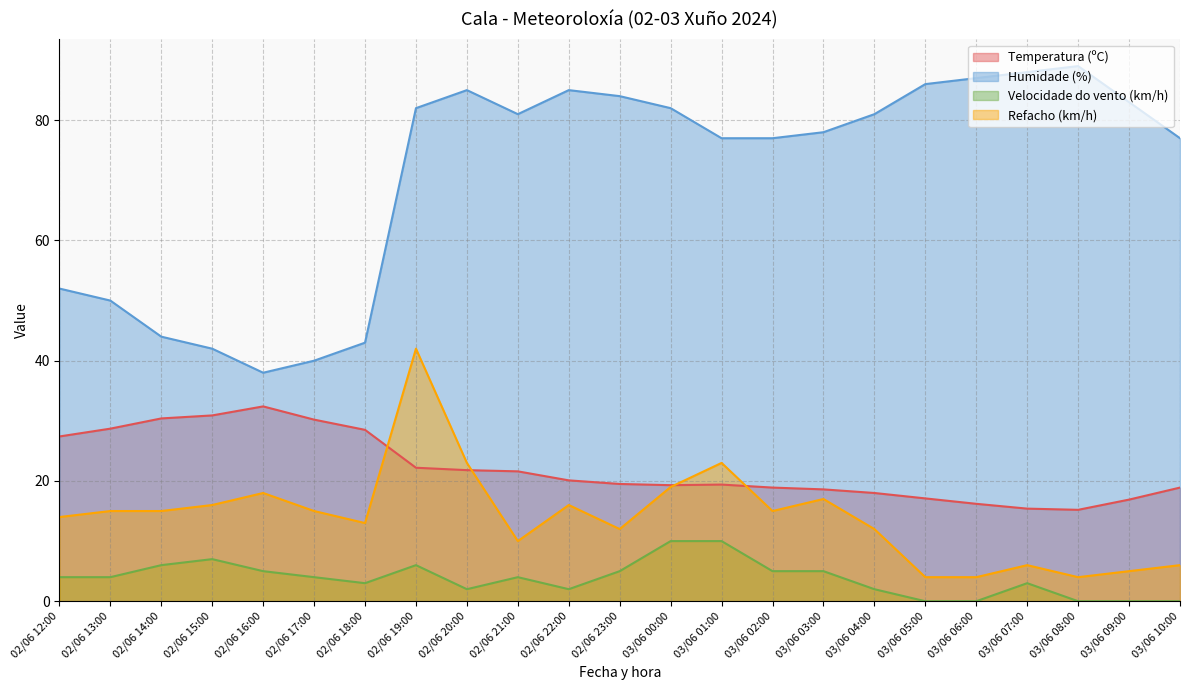

Reading left to right, list all the values displayed in this chart.

Temperatura (ºC): 27.4	28.7	30.4	30.9	32.4	30.2	28.5	22.2	21.8	21.6	20.1	19.5	19.3	19.4	18.9	18.6	18.0	17.1	16.2	15.4	15.2	16.9	18.9
Humidade (%): 52.0	50.0	44.0	42.0	38.0	40.0	43.0	82.0	85.0	81.0	85.0	84.0	82.0	77.0	77.0	78.0	81.0	86.0	87.0	88.0	89.0	83.0	77.0
Velocidade do vento (km/h): 4.0	4.0	6.0	7.0	5.0	4.0	3.0	6.0	2.0	4.0	2.0	5.0	10.0	10.0	5.0	5.0	2.0	0.0	0.0	3.0	0.0	0.0	0.0
Refacho (km/h): 14.0	15.0	15.0	16.0	18.0	15.0	13.0	42.0	23.0	10.0	16.0	12.0	19.0	23.0	15.0	17.0	12.0	4.0	4.0	6.0	4.0	5.0	6.0